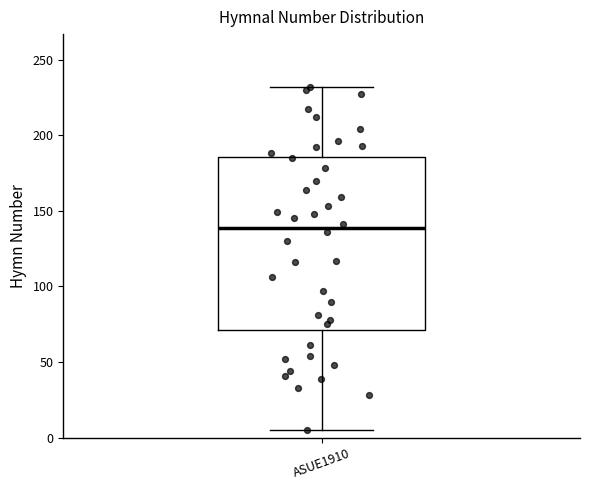

Transcribe this box plot: give where the median line is, the range the box spans, and where the two whiskers end, as read against the y-axis. The values are not printed on the chart, so give them approximately, as read against the axis.

median 140, box 70 to 185, whiskers 5 to 230